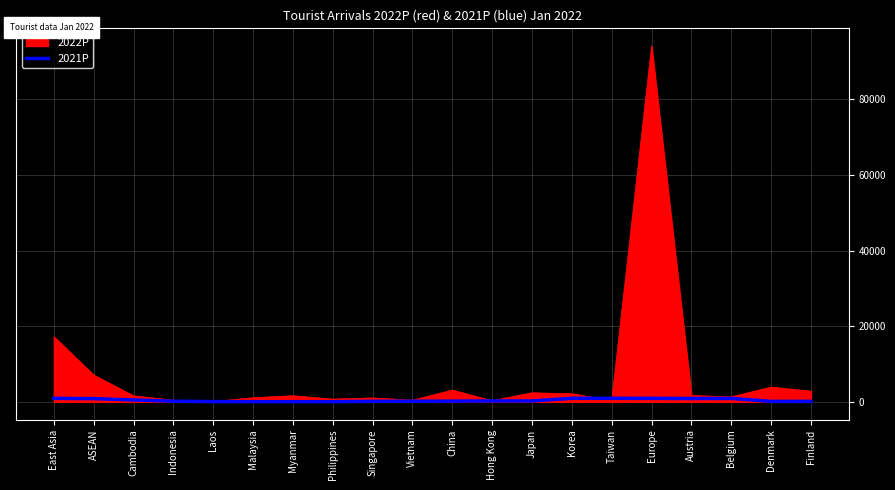

List the series in order of their peak value, highest first.

2022P, 2021P